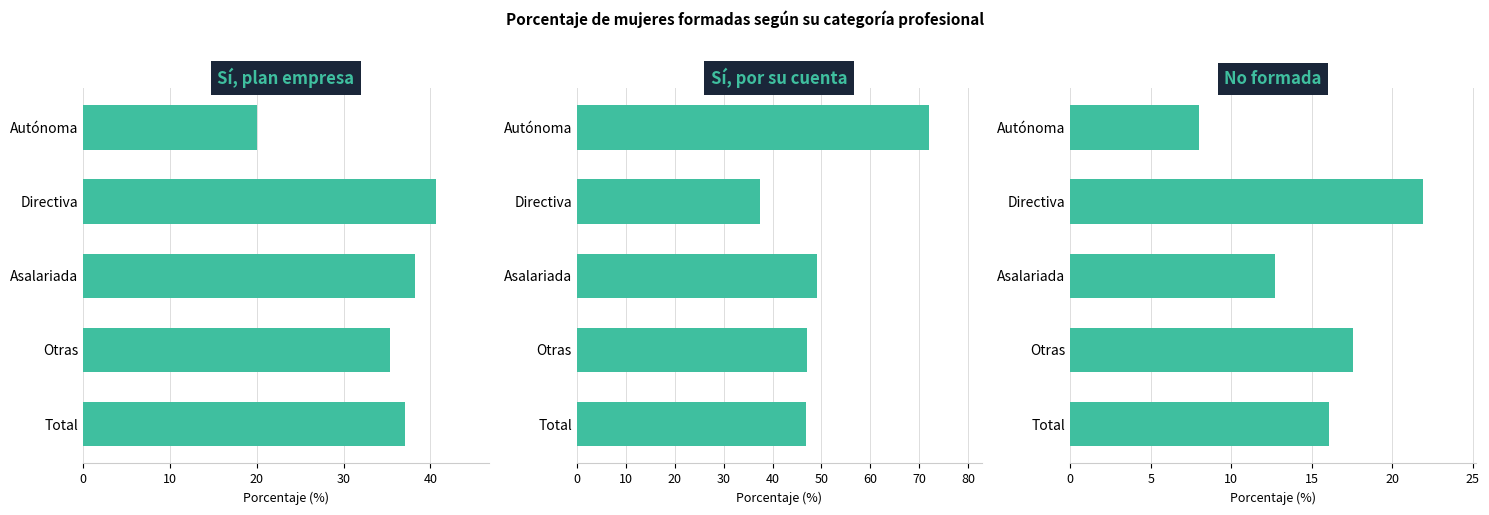

What is the sum of the Sí, plan empresa values at Otras and Autónoma?

55.3